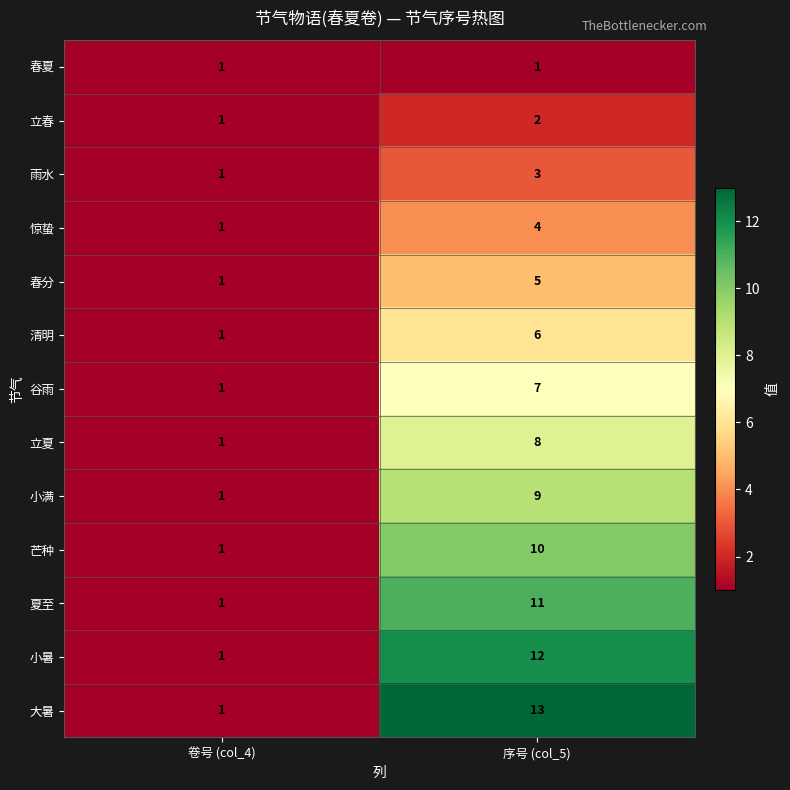

Where is 春分 nearest to the value 3?

卷号 (col_4)